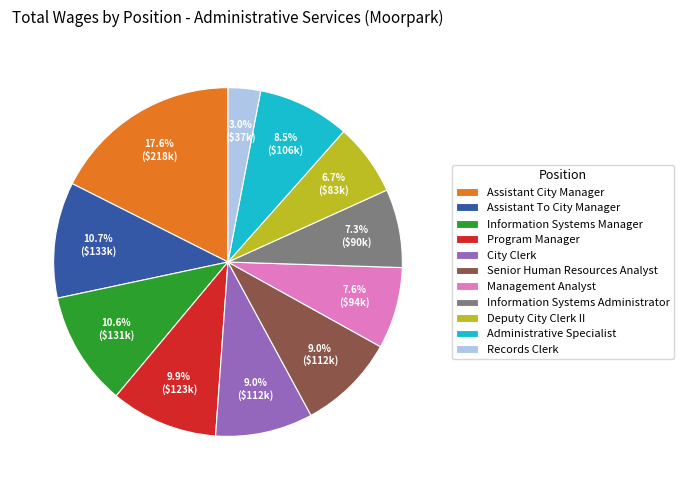

Is it true that Deputy City Clerk II is 7% of the pie?

True